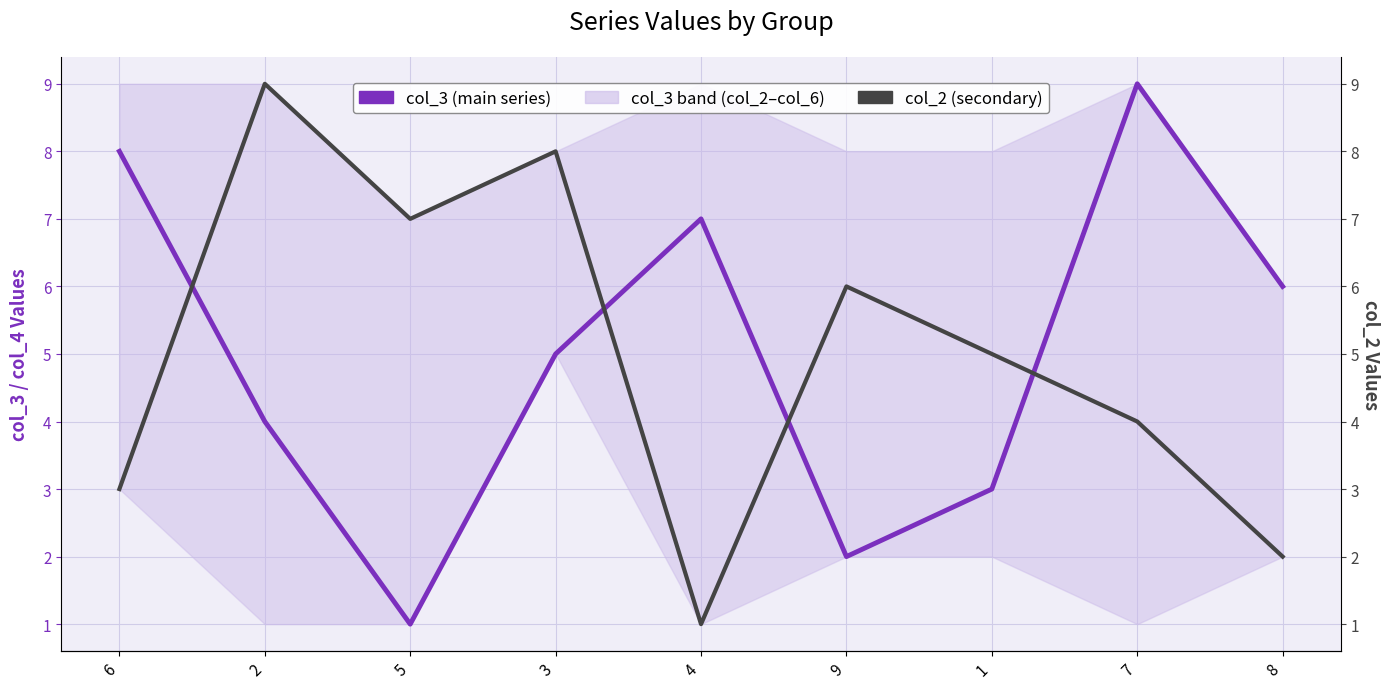

Reading right to left, what are all the values shown in this chart?

col_3: 6	9	3	2	7	5	1	4	8
col_2: 2	4	5	6	1	8	7	9	3